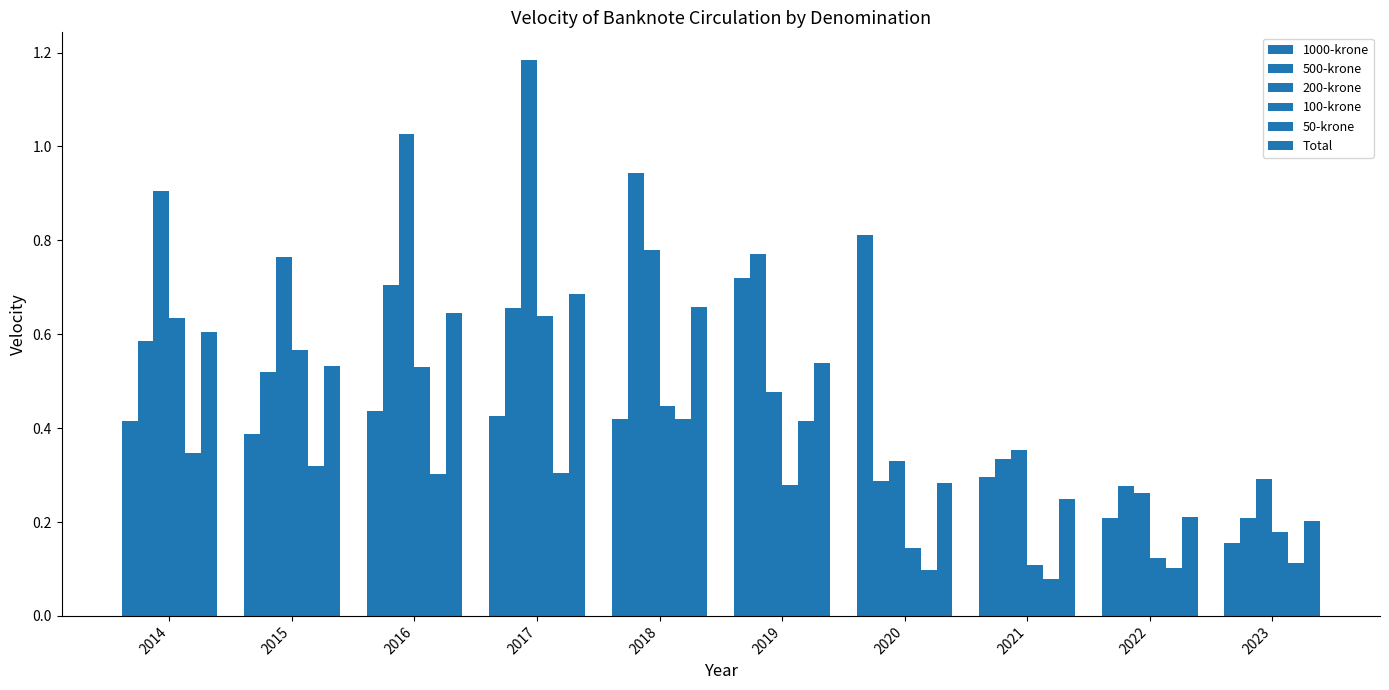

Reading left to right, what are all the values shown in this chart?

1000-krone: 2014=0.4	2015=0.4	2016=0.4	2017=0.4	2018=0.4	2019=0.7	2020=0.8	2021=0.3	2022=0.2	2023=0.2
500-krone: 2014=0.6	2015=0.5	2016=0.7	2017=0.7	2018=0.9	2019=0.8	2020=0.3	2021=0.3	2022=0.3	2023=0.2
200-krone: 2014=0.9	2015=0.8	2016=1.0	2017=1.2	2018=0.8	2019=0.5	2020=0.3	2021=0.4	2022=0.3	2023=0.3
100-krone: 2014=0.6	2015=0.6	2016=0.5	2017=0.6	2018=0.4	2019=0.3	2020=0.1	2021=0.1	2022=0.1	2023=0.2
50-krone: 2014=0.3	2015=0.3	2016=0.3	2017=0.3	2018=0.4	2019=0.4	2020=0.1	2021=0.1	2022=0.1	2023=0.1
Total: 2014=0.6	2015=0.5	2016=0.6	2017=0.7	2018=0.7	2019=0.5	2020=0.3	2021=0.2	2022=0.2	2023=0.2